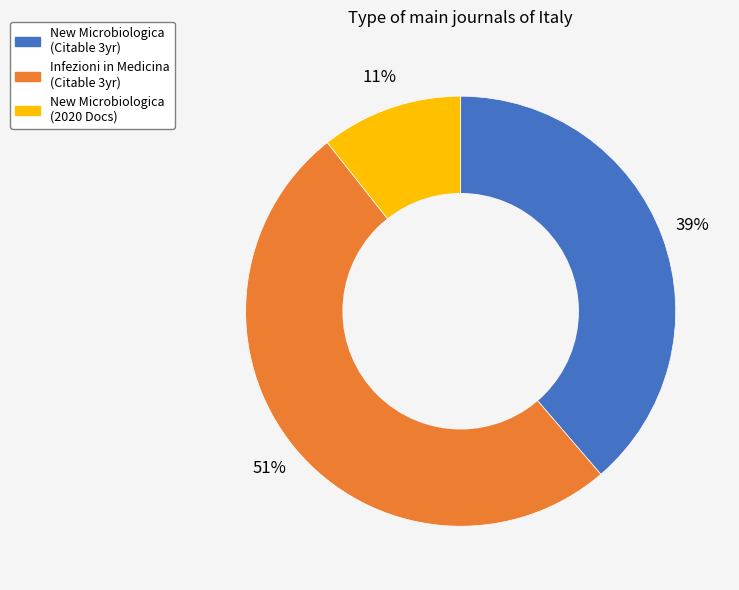

To the nearest percent, what is the difference between the largest and smallest slice percentages?

40%